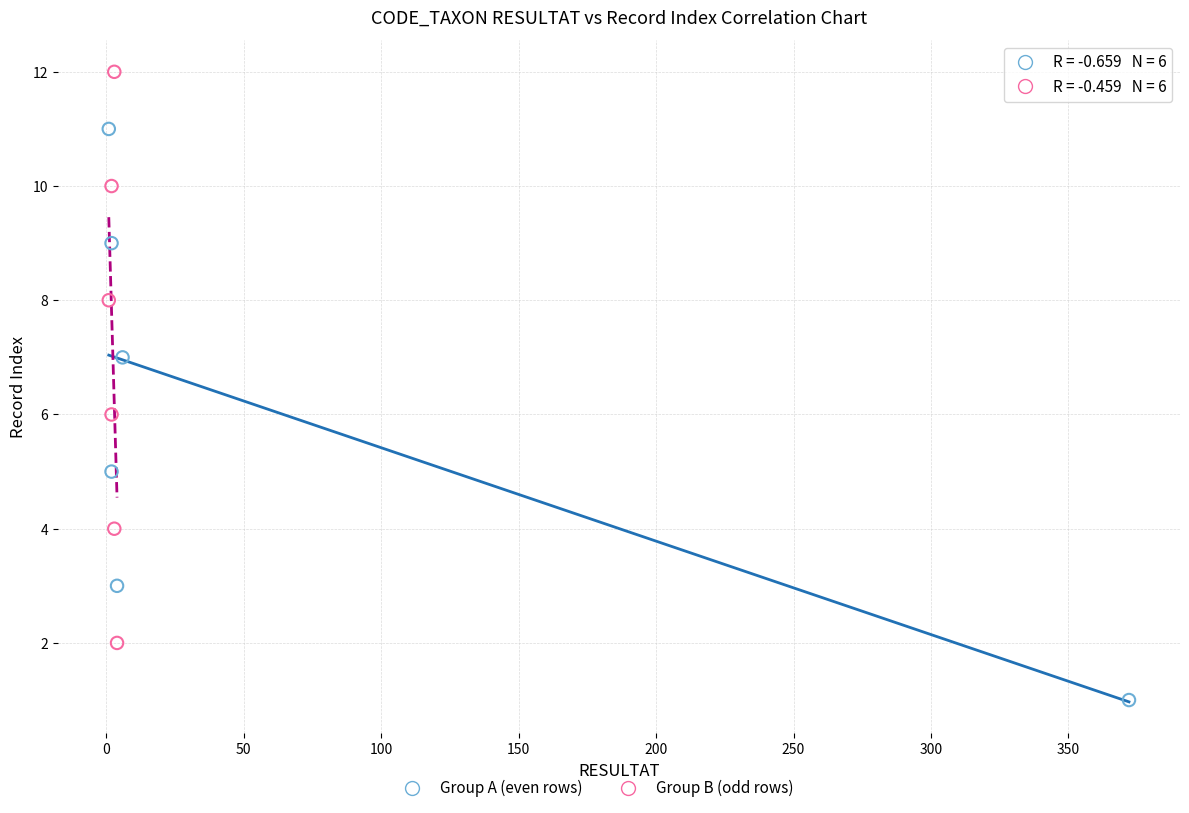

Which series contains the lowest Y value?

Group A (even rows)